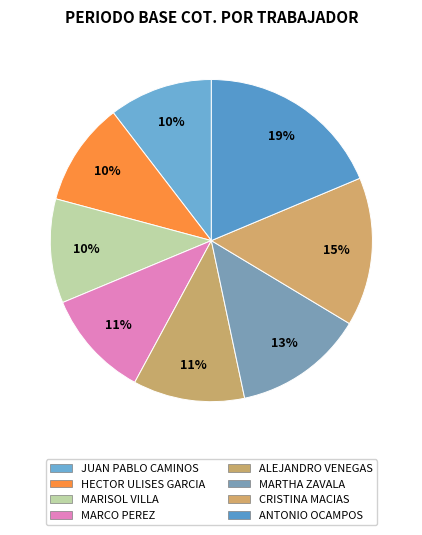

Rank the categories by value from highest to lowest.

ANTONIO OCAMPOS, CRISTINA MACIAS, MARTHA ZAVALA, ALEJANDRO VENEGAS, MARCO PEREZ, MARISOL VILLA, HECTOR ULISES GARCIA, JUAN PABLO CAMINOS